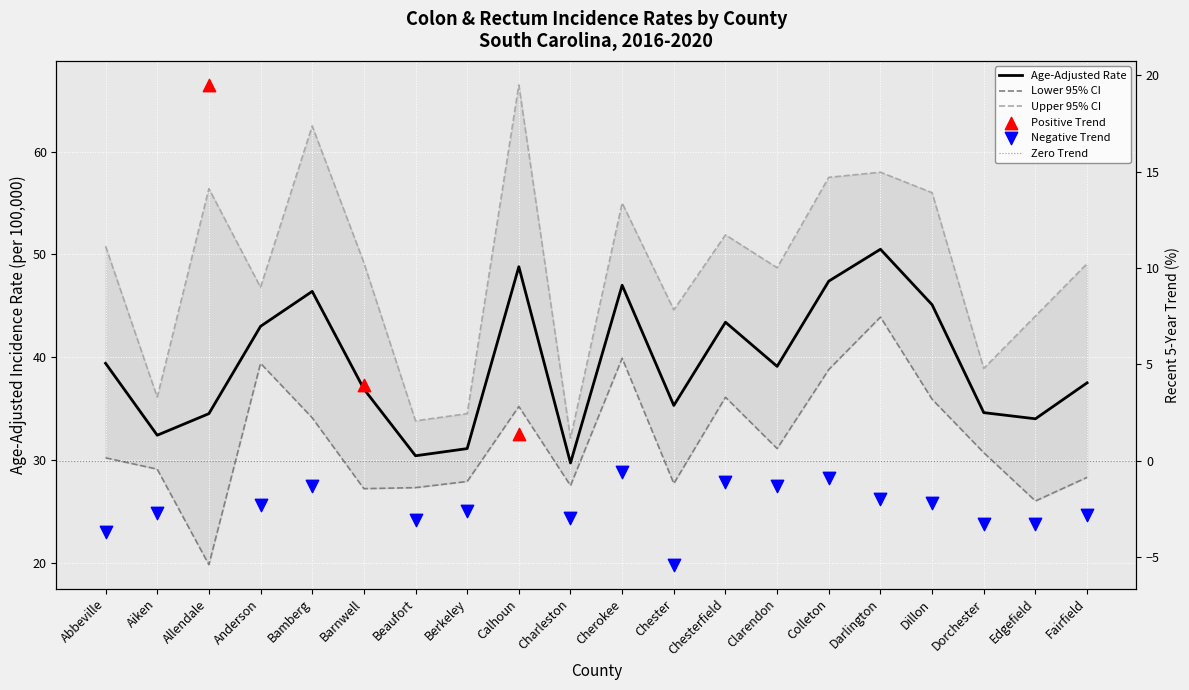

Which series has the largest Y range (max minus min)?

Upper 95% CI